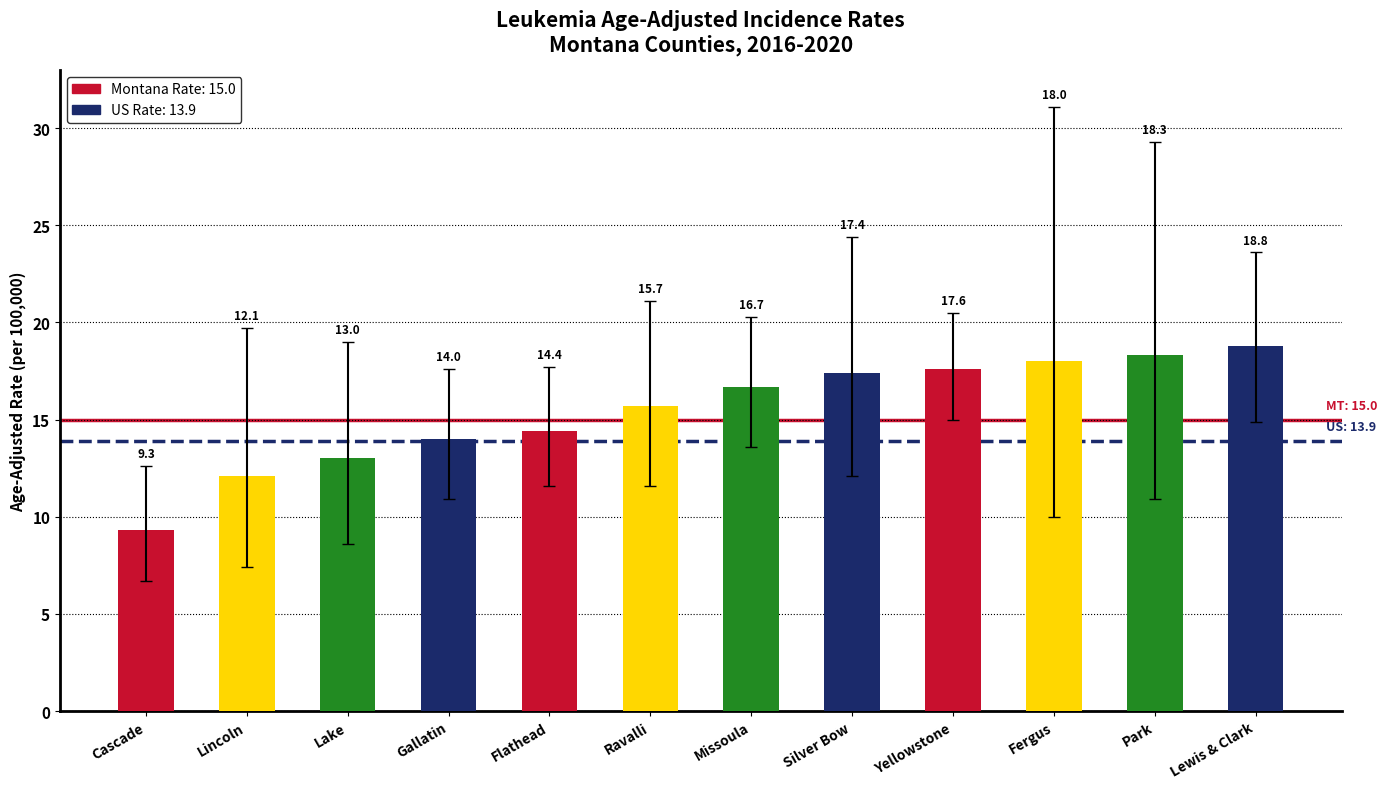

What is the minimum value for US Rate?

13.9